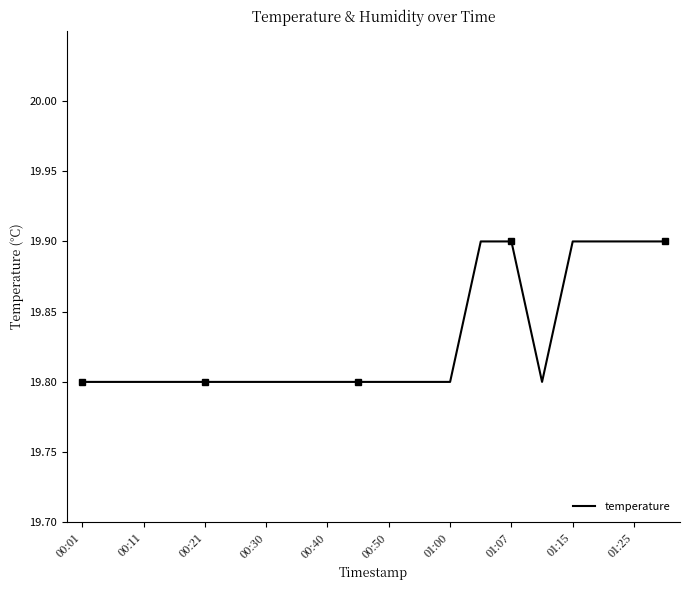

What value does the data have at 13?

19.9